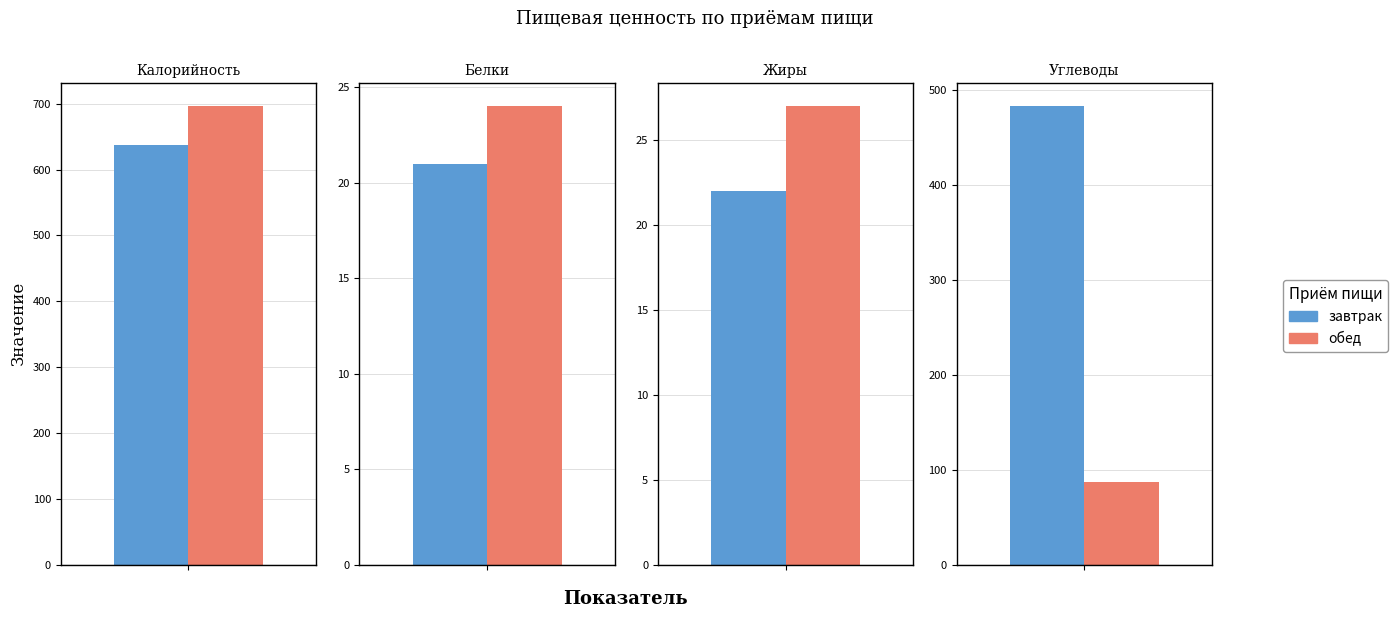

Count the values in the range 87 to 483.

2